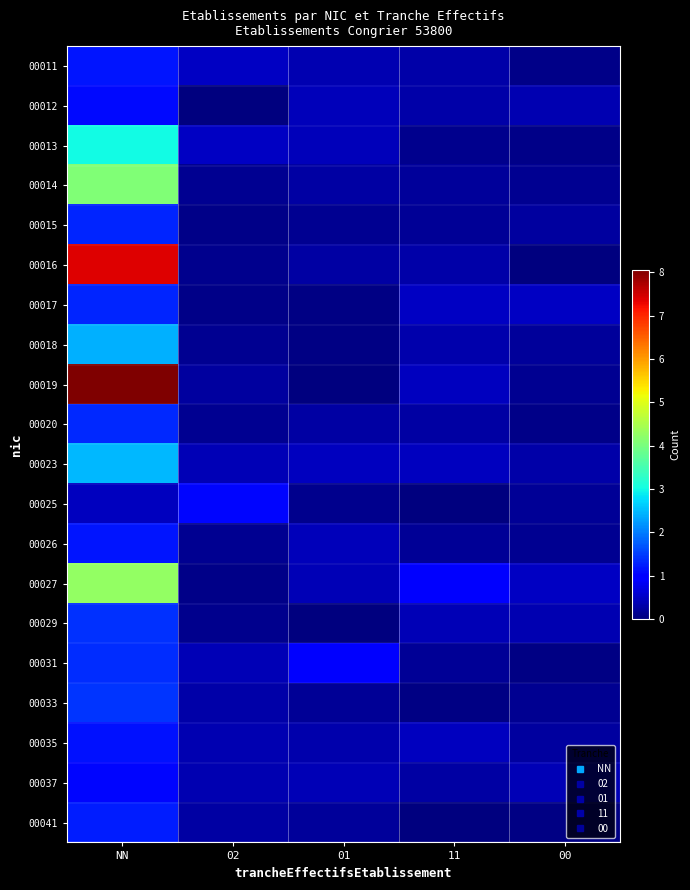

Reading left to right, transcribe all the data shown in this chart.

00011: NN=1.2	02=0.5	01=0.4	11=0.3	00=0.1
00012: NN=1.1	02=0.0	01=0.4	11=0.3	00=0.4
00013: NN=3.0	02=0.5	01=0.4	11=0.1	00=0.1
00014: NN=4.1	02=0.2	01=0.3	11=0.2	00=0.1
00015: NN=1.3	02=0.1	01=0.1	11=0.2	00=0.2
00016: NN=7.4	02=0.1	01=0.3	11=0.3	00=0.0
00017: NN=1.3	02=0.1	01=0.0	11=0.5	00=0.5
00018: NN=2.4	02=0.2	01=0.0	11=0.3	00=0.2
00019: NN=8.1	02=0.2	01=0.0	11=0.5	00=0.1
00020: NN=1.3	02=0.2	01=0.3	11=0.3	00=0.1
00023: NN=2.5	02=0.4	01=0.5	11=0.4	00=0.3
00025: NN=0.5	02=1.0	01=0.1	11=0.0	00=0.2
00026: NN=1.2	02=0.1	01=0.4	11=0.2	00=0.1
00027: NN=4.3	02=0.1	01=0.4	11=1.0	00=0.5
00029: NN=1.4	02=0.1	01=0.0	11=0.4	00=0.4
00031: NN=1.4	02=0.4	01=1.0	11=0.2	00=0.1
00033: NN=1.4	02=0.3	01=0.2	11=0.0	00=0.2
00035: NN=1.2	02=0.4	01=0.3	11=0.4	00=0.2
00037: NN=1.1	02=0.4	01=0.4	11=0.3	00=0.4
00041: NN=1.2	02=0.3	01=0.2	11=0.0	00=0.1